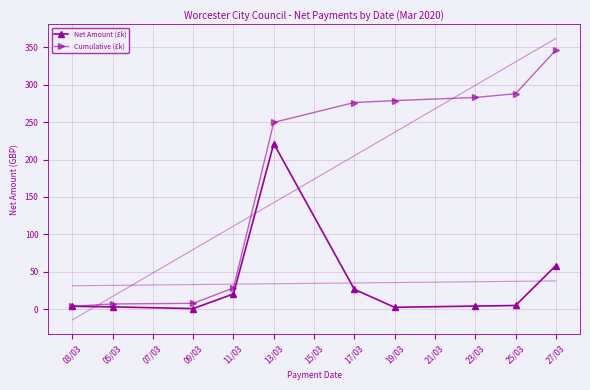

True or false: Net Amount (£k) and Cumulative (£k) intersect in this chart.

False